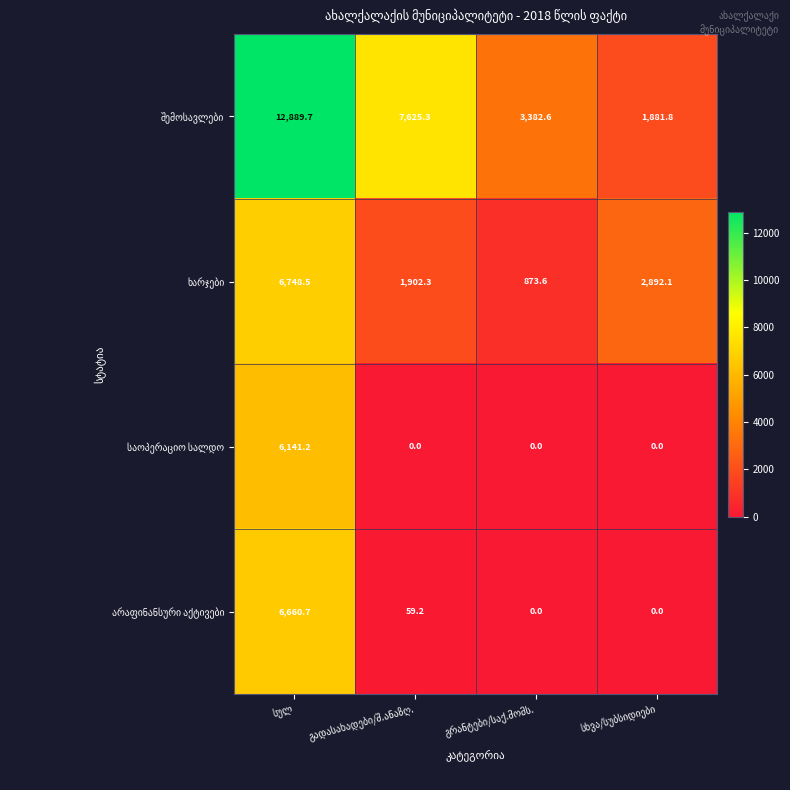

What is the maximum value shown in the chart?

12889.7